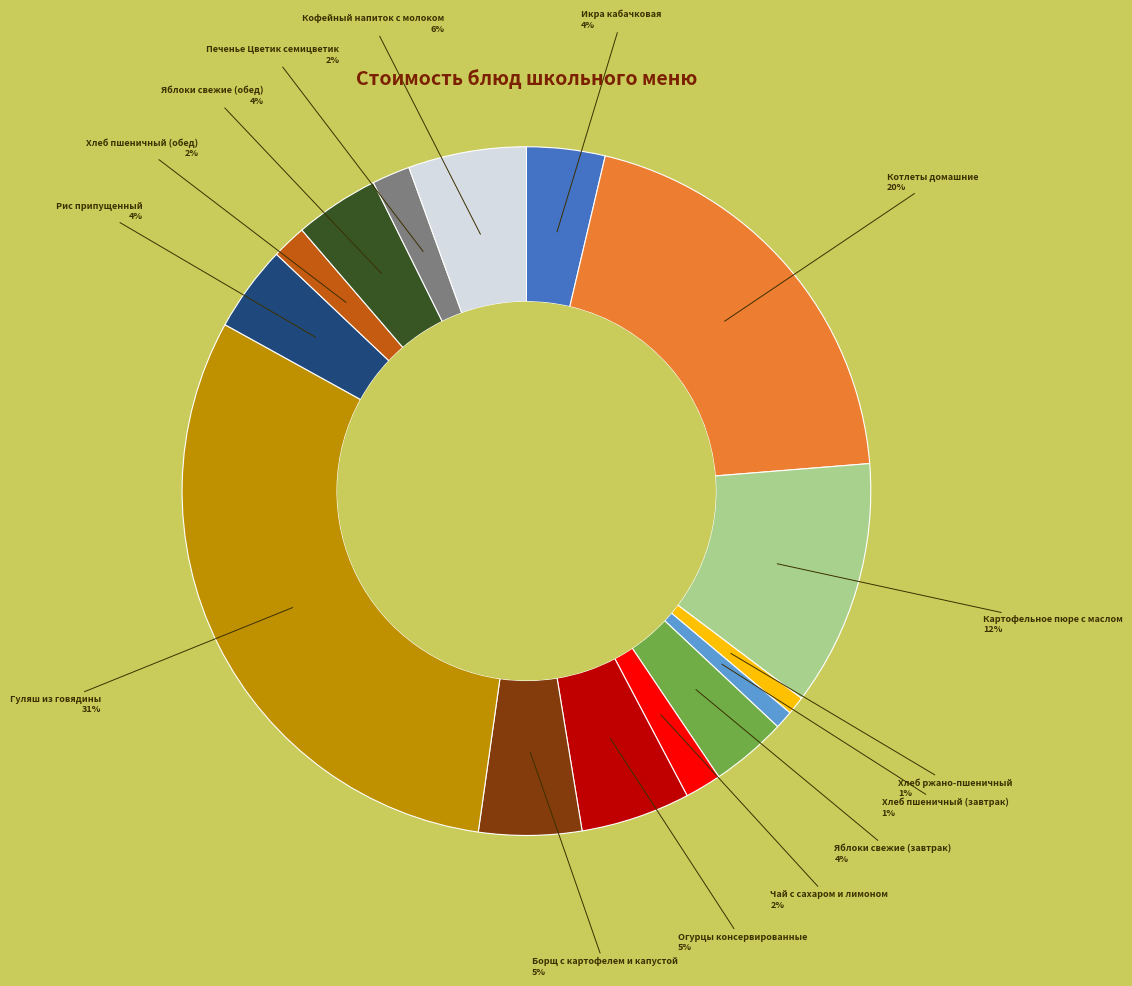

Which category has the biggest portion of the pie?

Гуляш из говядины